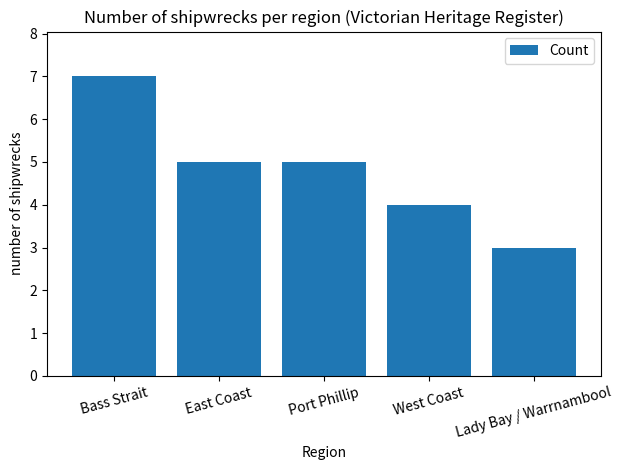

Reading left to right, extract all data points from this chart.

7	5	5	4	3